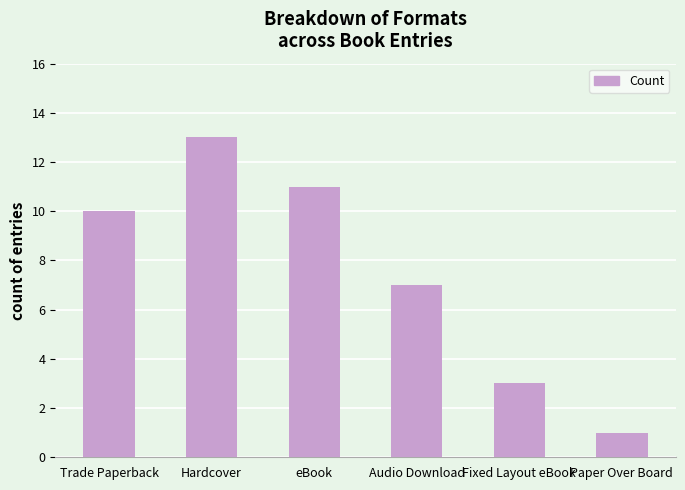

The value at Trade Paperback is 4. True or false?

False